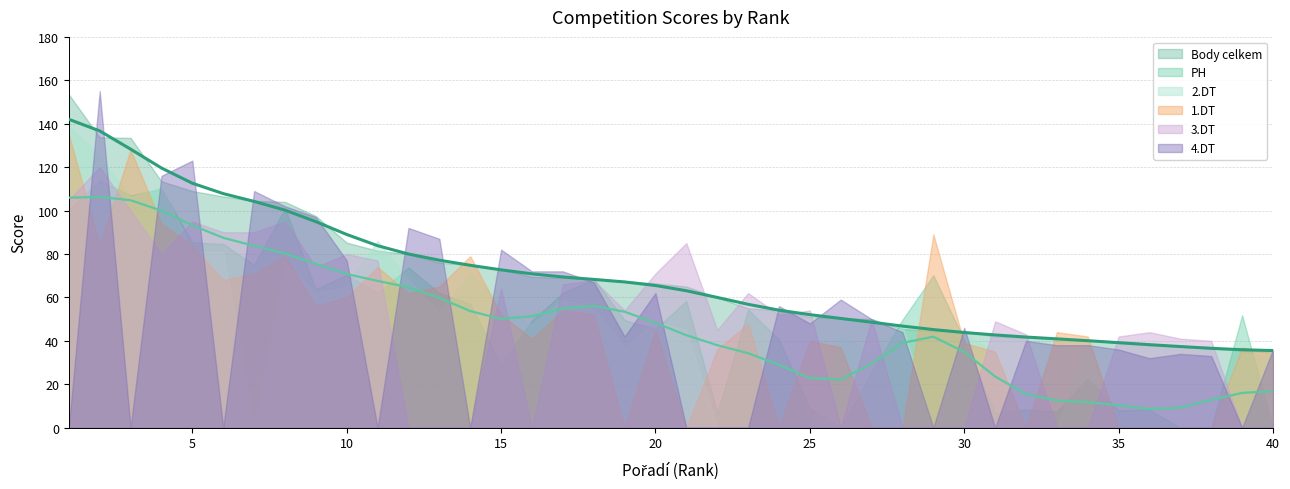

Reading left to right, extract all data points from this chart.

Body celkem: 153.5	133.8	133.5	113.5	109.0	106.5	104.5	104.0	97.5	85.2	81.5	80.0	76.0	75.0	73.0	69.5	69.0	68.5	67.5	66.5	65.0	60.0	55.0	54.0	51.0	50.5	50.0	45.5	44.5	44.5	42.0	41.5	41.0	40.5	39.0	38.0	37.5	36.5	35.5	35.0
PH: 100.4	113.8	107.0	110.0	85.4	84.6	75.0	101.0	63.7	70.5	62.0	73.8	62.0	57.1	29.1	49.4	62.0	68.5	49.6	45.5	58.4	6.9	54.4	40.7	8.9	0.0	25.6	49.8	70.2	40.4	6.8	8.4	7.4	22.5	8.0	8.3	0.0	0.0	51.8	0.0
1.DT: 135.0	84.0	128.0	94.0	84.0	68.0	71.0	79.0	56.0	60.0	74.0	62.0	65.0	79.0	52.0	41.0	54.0	52.0	0.0	45.0	0.0	36.0	48.0	0.0	40.0	37.0	0.0	0.0	89.0	39.0	35.0	0.0	44.0	42.0	0.0	0.0	0.0	0.0	37.0	34.0
2.DT: 139.0	125.0	106.0	111.0	81.0	81.0	0.0	76.0	62.0	65.0	86.0	68.0	53.0	71.0	57.0	47.0	59.0	55.0	37.0	49.0	45.0	0.0	0.0	0.0	0.0	42.0	34.0	47.0	0.0	43.0	35.0	0.0	0.0	39.0	0.0	0.0	0.0	0.0	34.0	33.0
3.DT: 105.0	120.0	100.0	80.0	95.0	90.0	90.0	95.0	74.0	80.0	77.0	0.0	0.0	0.0	64.0	0.0	66.0	68.0	54.0	71.0	85.0	45.0	62.0	52.0	54.0	0.0	50.0	0.0	0.0	0.0	49.0	43.0	0.0	0.0	42.0	44.0	41.0	40.0	0.0	0.0
4.DT: 0.0	155.0	0.0	116.0	123.0	0.0	109.0	102.0	97.0	77.0	0.0	92.0	87.0	0.0	82.0	72.0	72.0	67.0	42.0	62.0	0.0	0.0	0.0	56.0	48.0	59.0	50.0	44.0	0.0	46.0	0.0	40.0	38.0	38.0	36.0	32.0	34.0	33.0	0.0	36.0